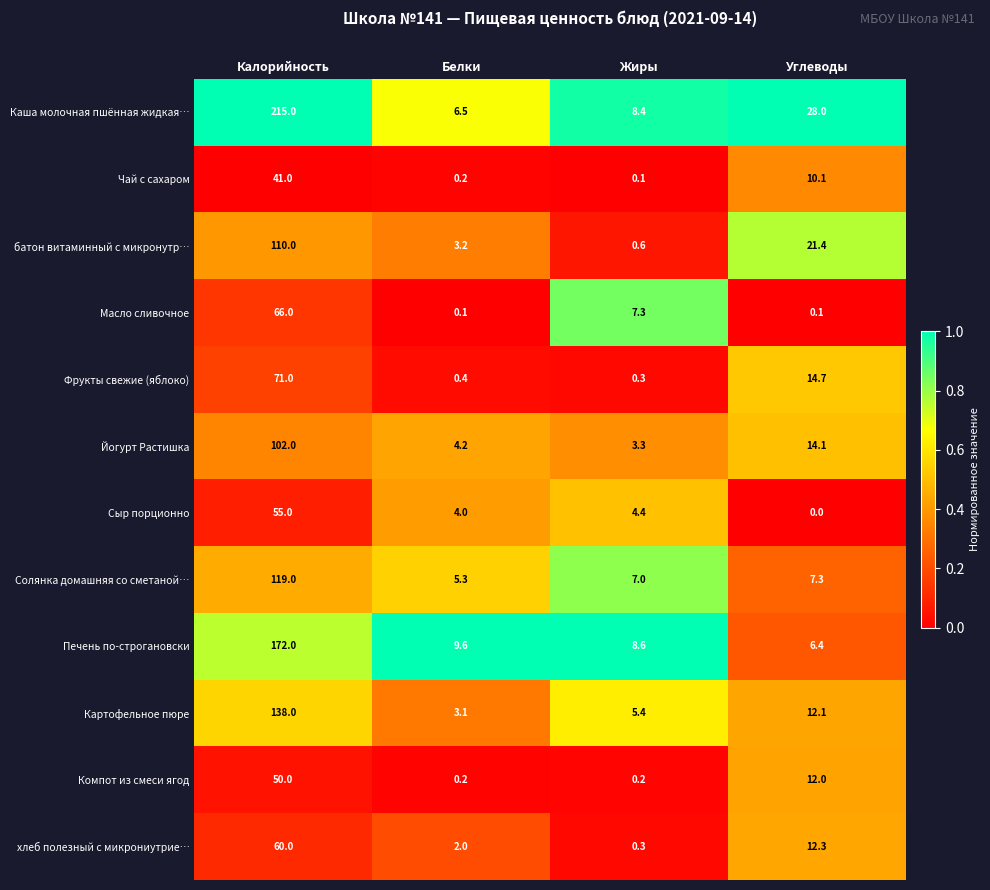

At how many categories does at least one series exceed 0?

4